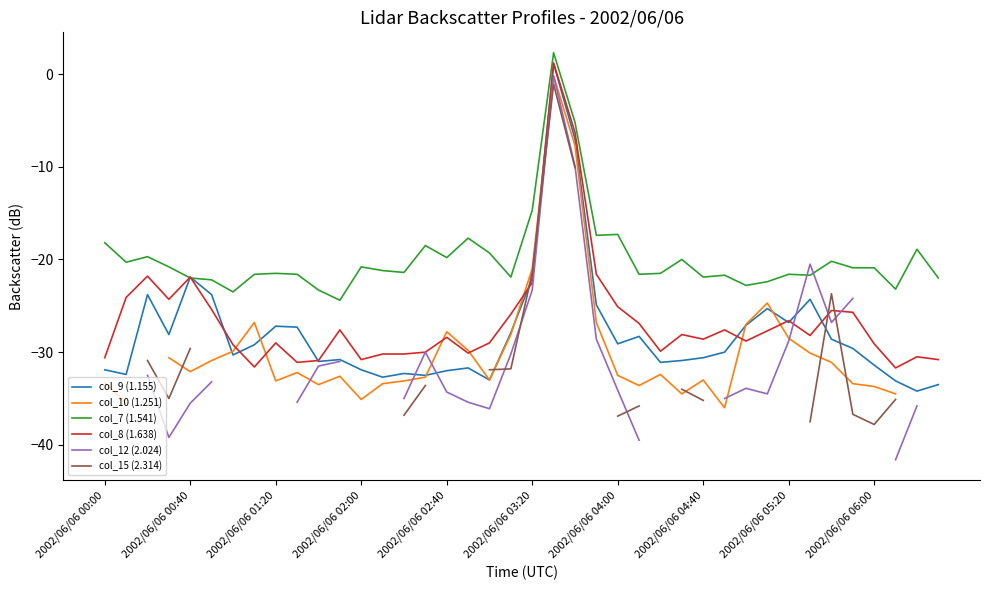

What is the minimum value for col_8 (1.638)?

-31.7